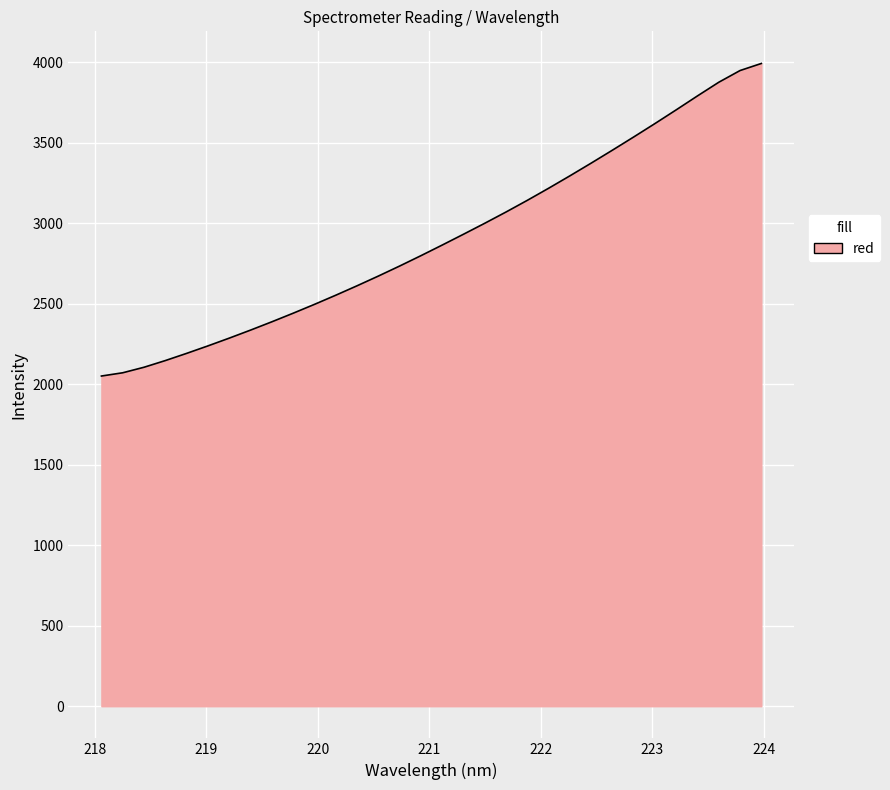

What is the maximum value shown in the chart?

3992.9